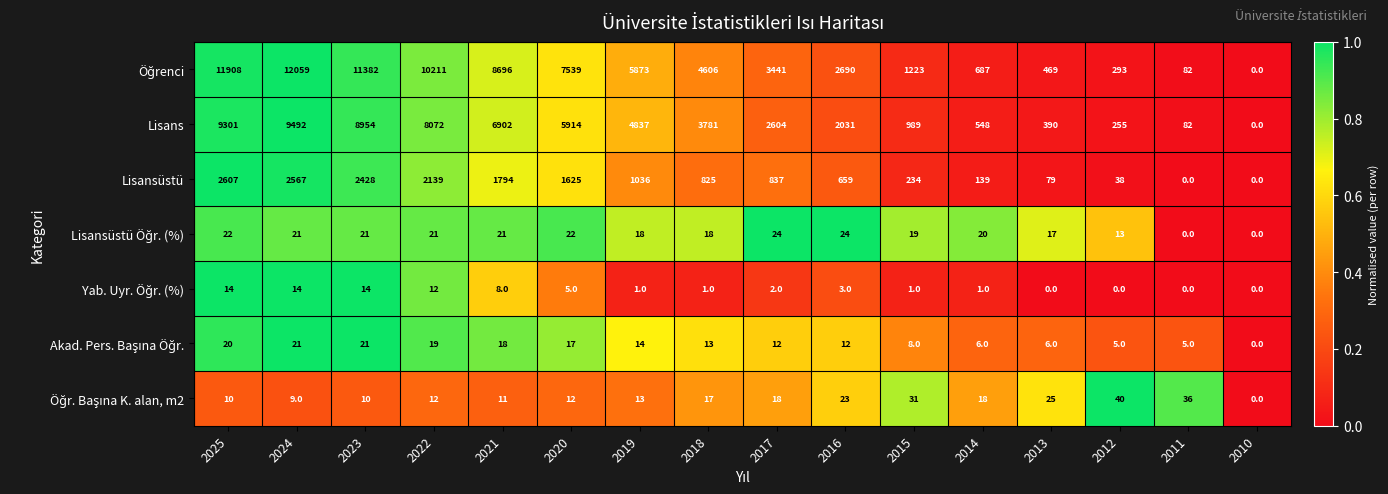

What is the total value across all series at 2025?

23882